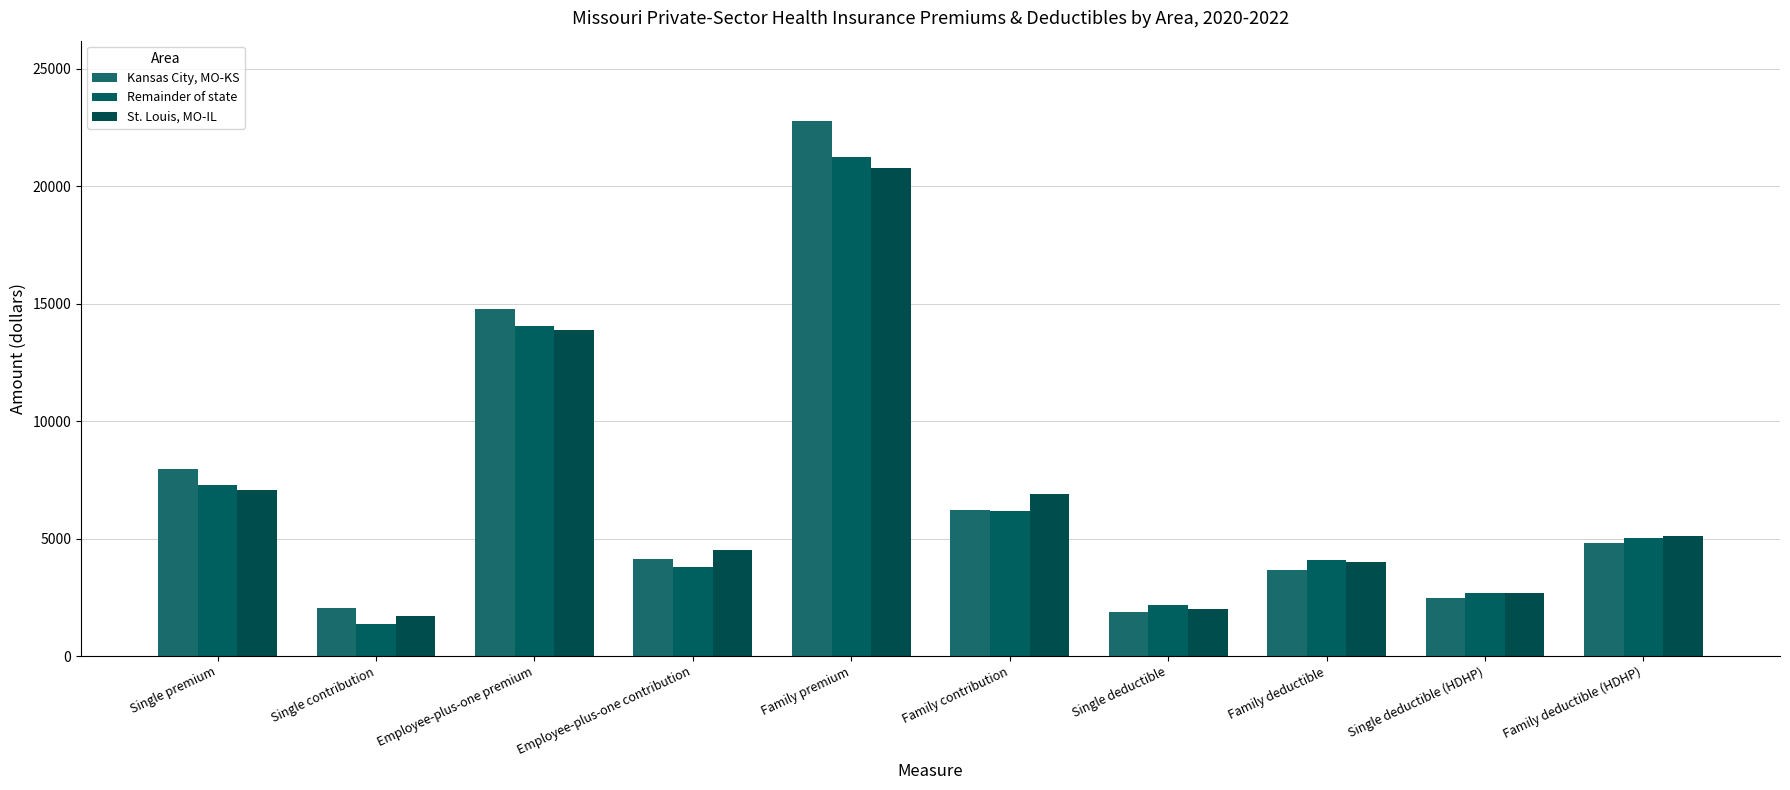

What is the difference between the maximum and minimum values in the Kansas City, MO-KS series?

20917